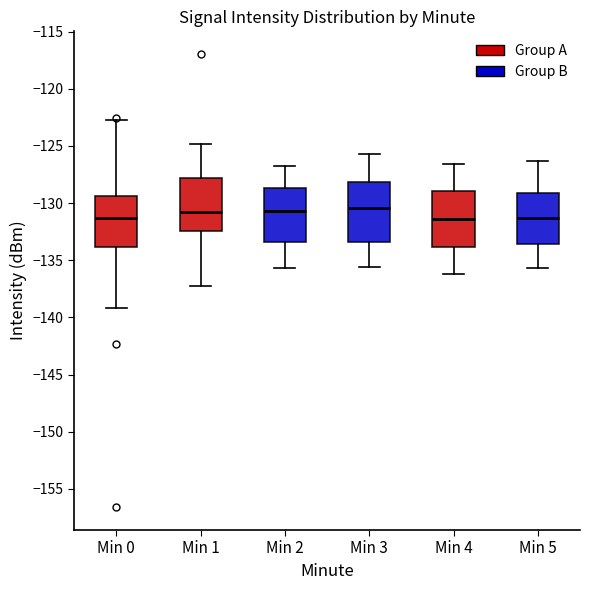

Reading left to right, read every box against the y-axis: the position of its median line, the range the box covers, and the ends of its whiskers. The values are not printed on the chart, so give them approximately, as read against the axis.

Min 0: median -131.5, box -134.0 to -129.5, whiskers -139.0 to -122.5
Min 1: median -131.0, box -132.5 to -128.0, whiskers -137.5 to -125.0
Min 2: median -130.5, box -133.5 to -128.5, whiskers -135.5 to -127.0
Min 3: median -130.5, box -133.5 to -128.0, whiskers -135.5 to -125.5
Min 4: median -131.5, box -134.0 to -129.0, whiskers -136.0 to -126.5
Min 5: median -131.5, box -133.5 to -129.0, whiskers -135.5 to -126.5